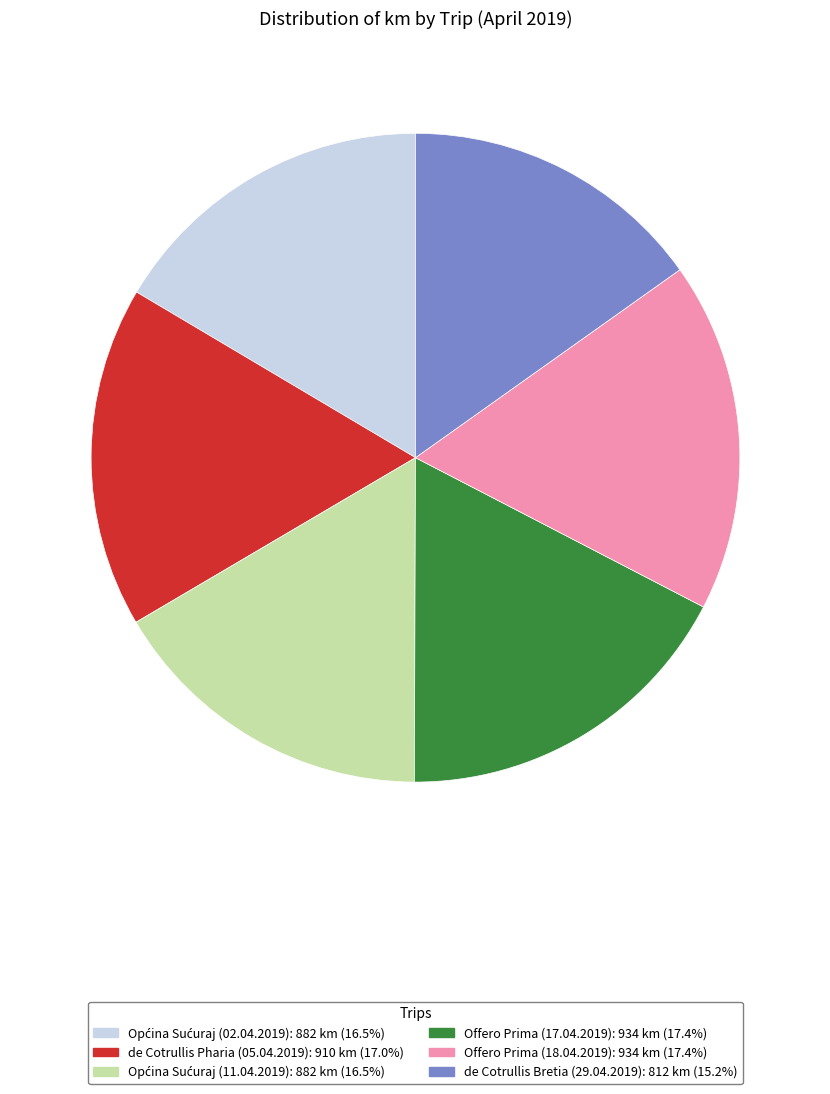

Is there a majority slice in this chart?

No